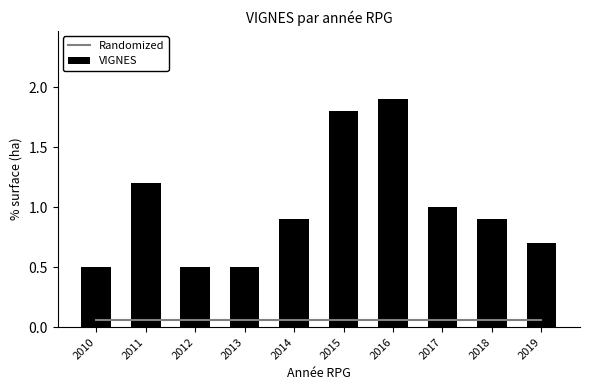

Which series has the largest range (max minus min)?

VIGNES